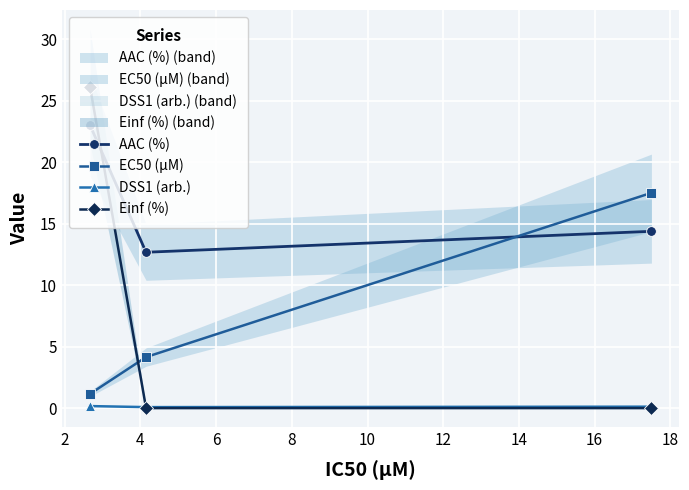

What is the value of the AAC (%) point at the 3rd from the left?

14.4